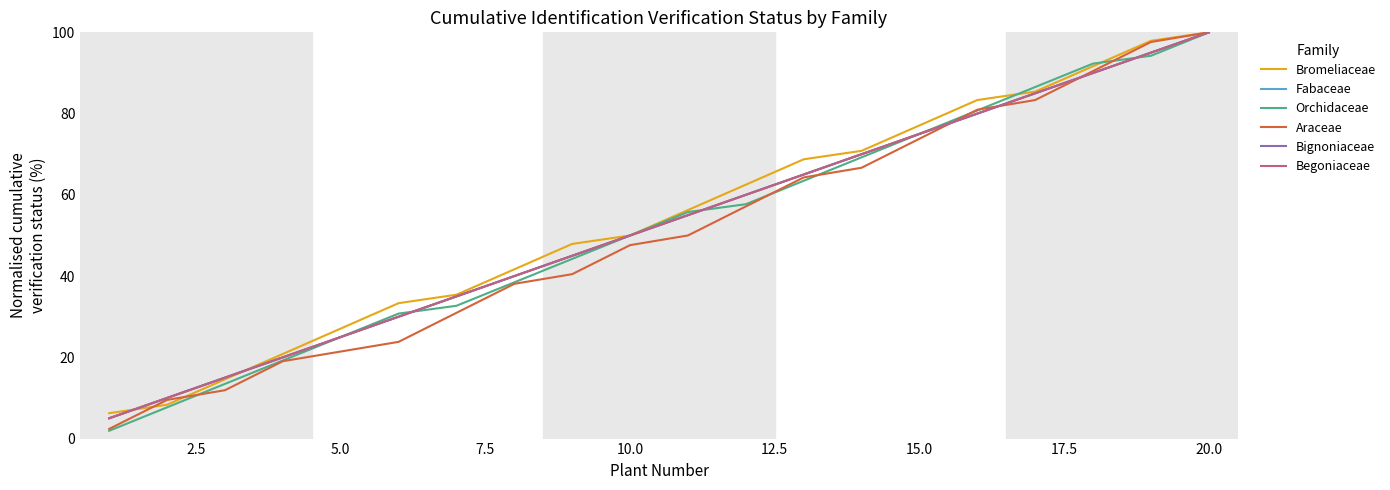

What is the difference between the maximum and minimum values in the Fabaceae series?

95.0